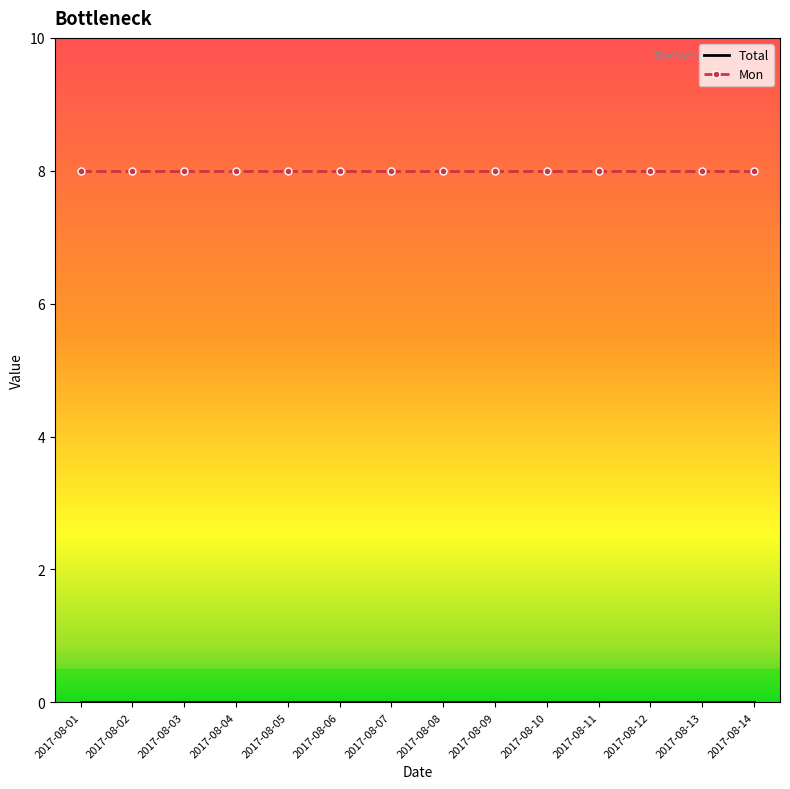

The Mon series shows 8 at 2017-08-07. True or false?

True